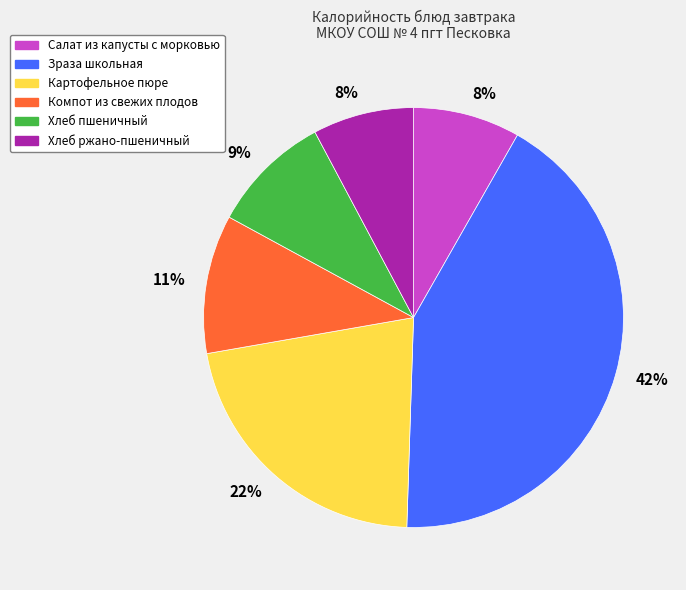

Does any single category account for the majority?

No